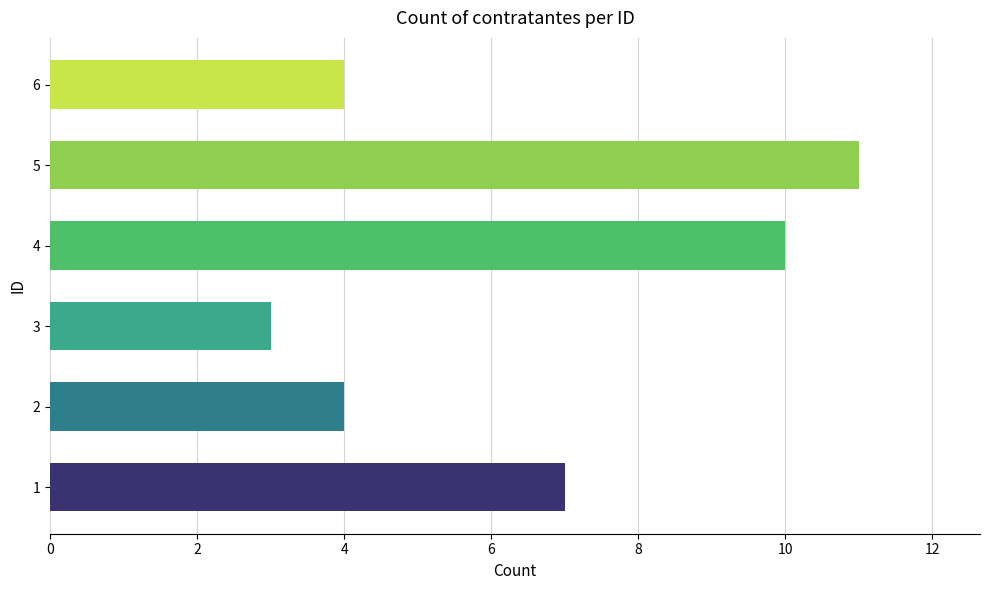

What is the ratio of the value at 6 to the value at 5?

0.4